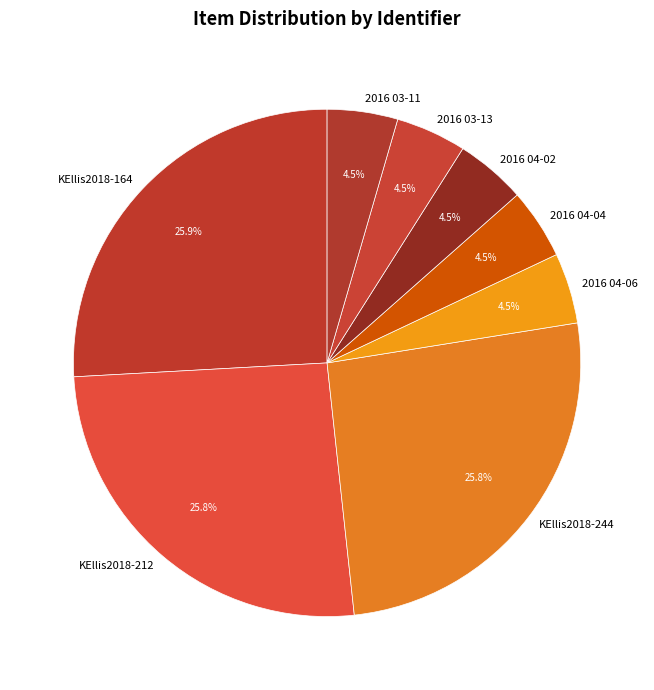

To the nearest percent, what is the difference between the largest and smallest slice percentages?

21%